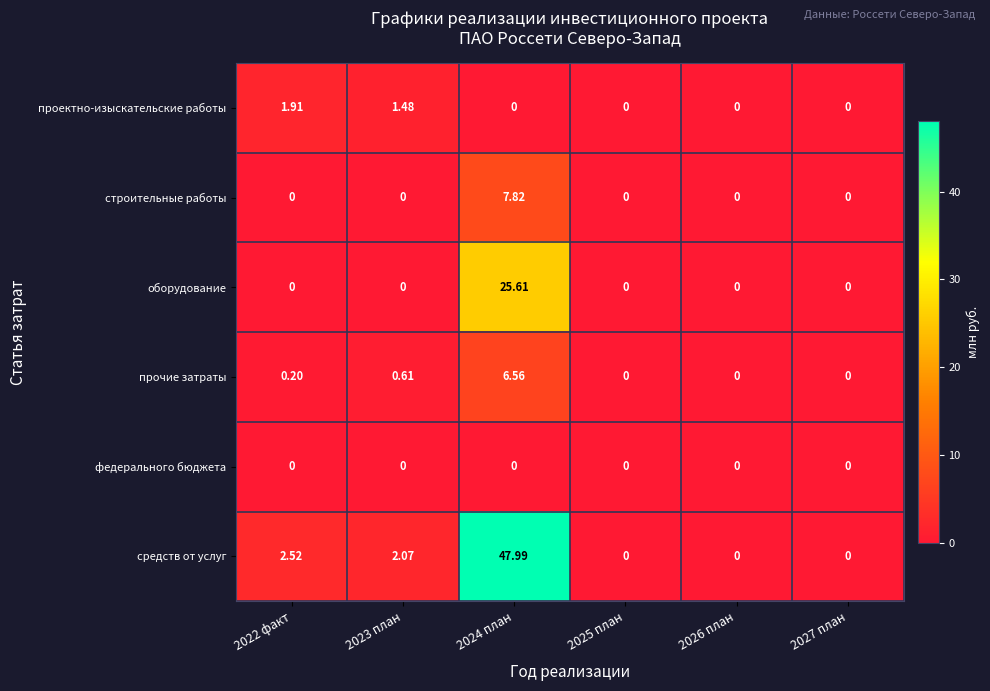

At which category is the sum across all series the highest?

2024 план